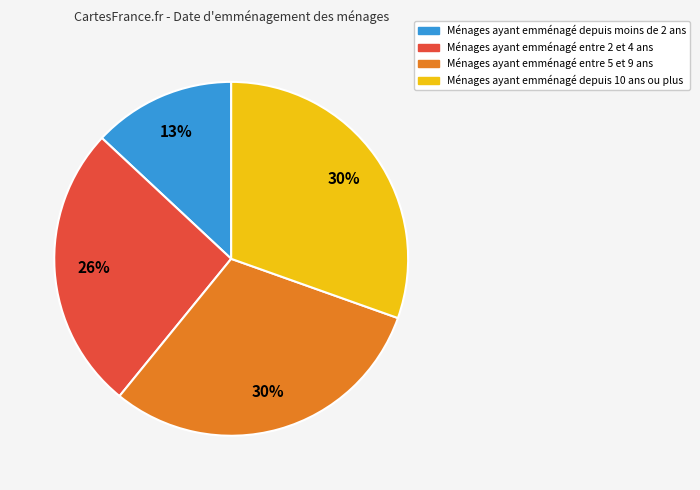

Does any single category account for the majority?

No